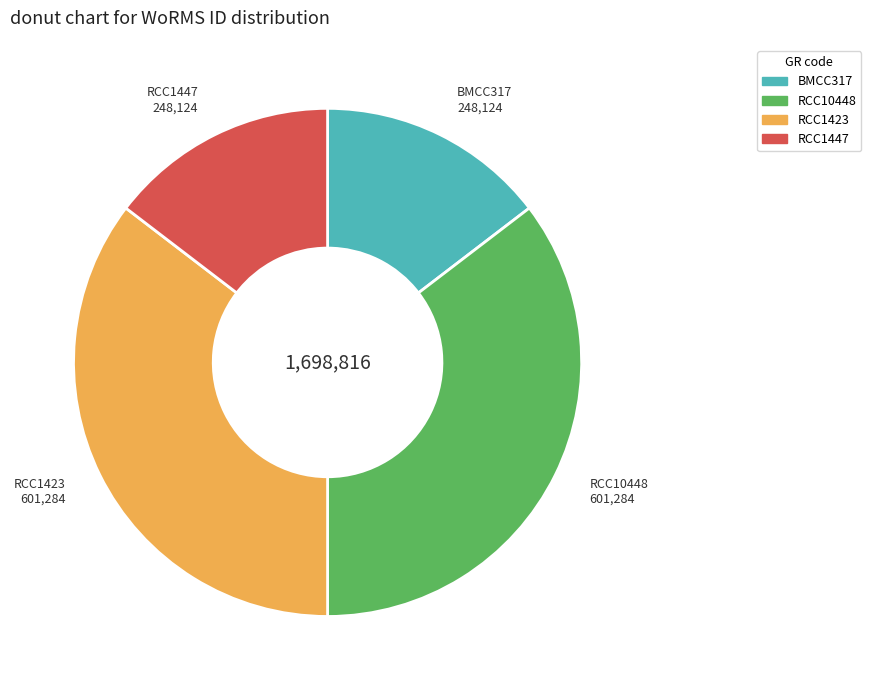

Does RCC1423 represent more than half of the total?

No